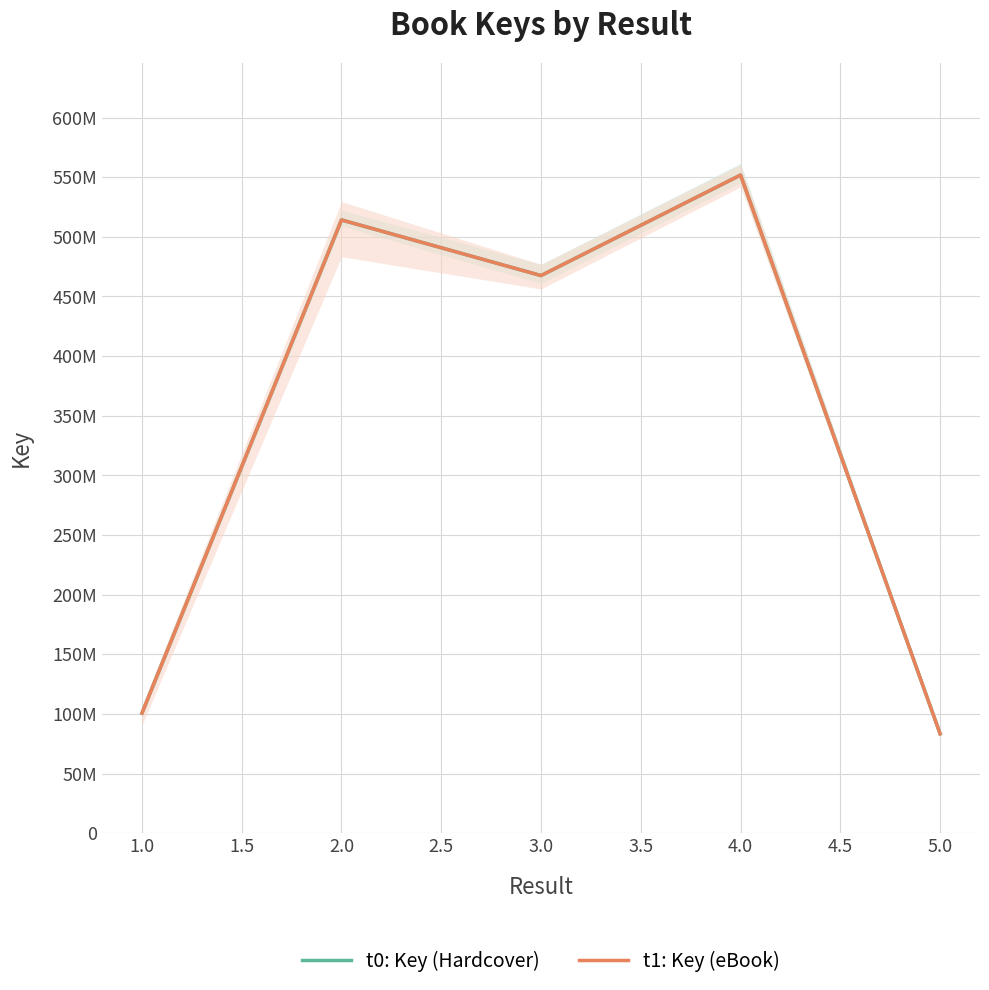

How many lines are shown in the chart?

2